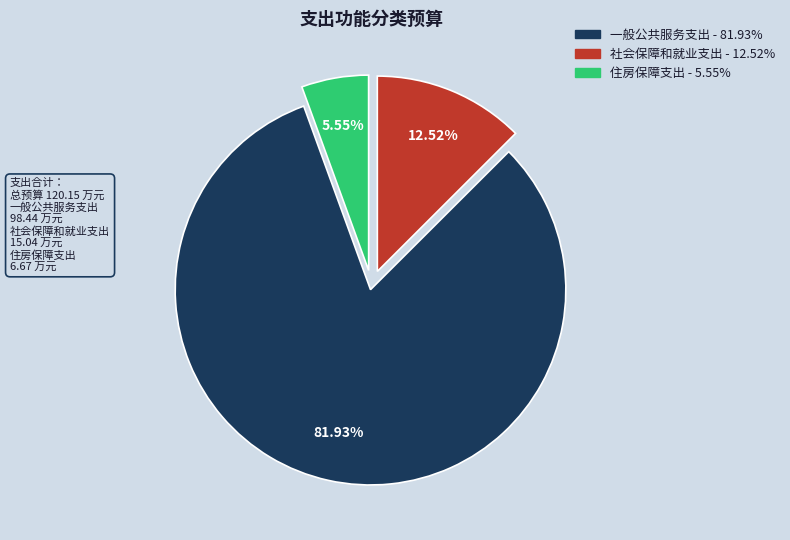

The 社会保障和就业支出 slice represents 6% of the pie. True or false?

False